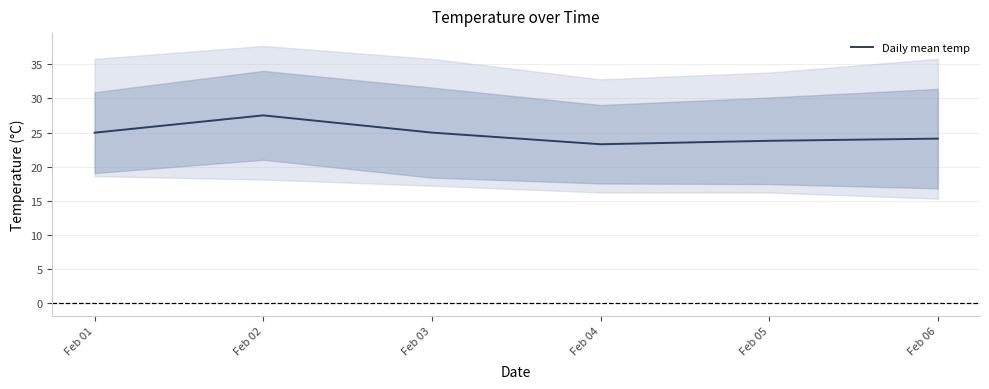

At which label is the value closest to 25?

Feb 03